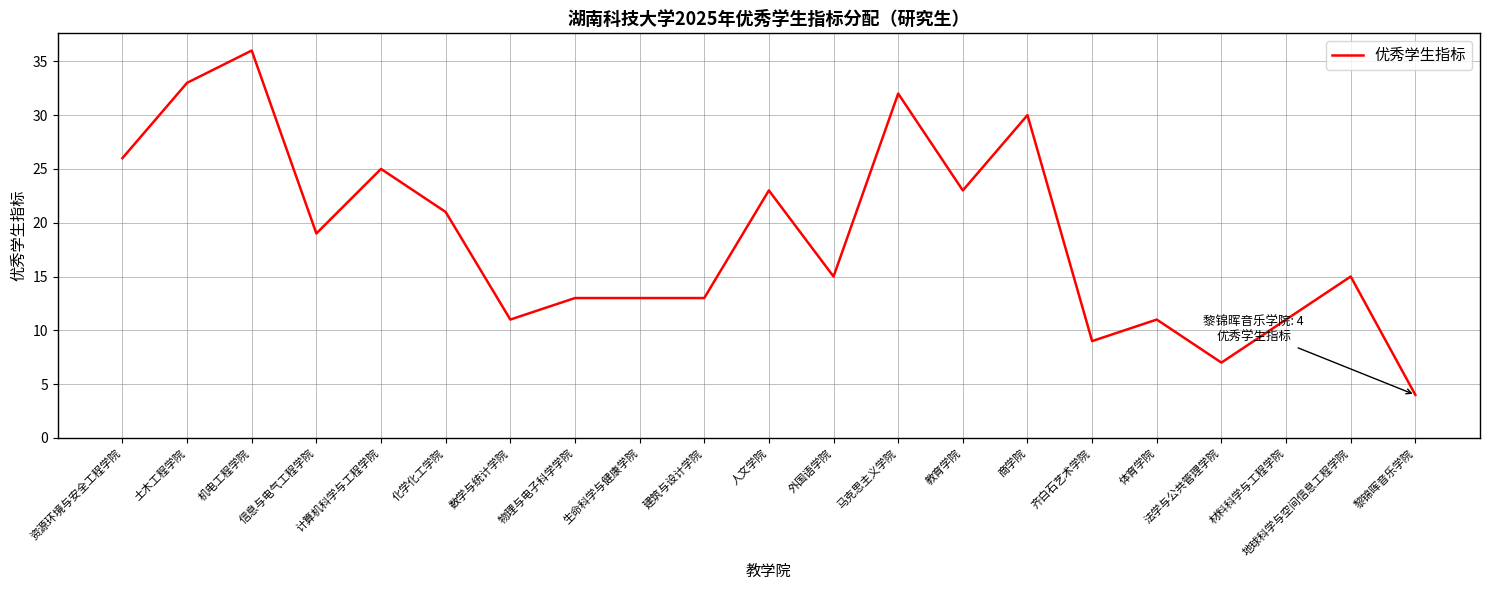

What is the maximum value shown in the chart?

36